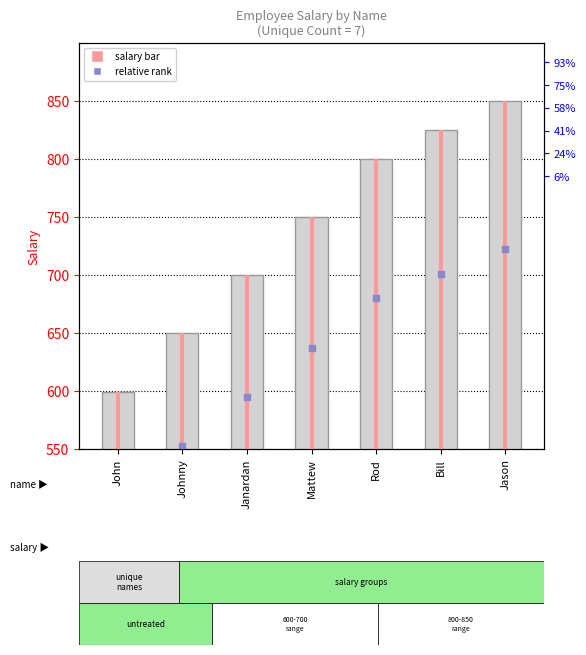

Approximately how many times larger is the value at Bill compared to Mattew?

1.1